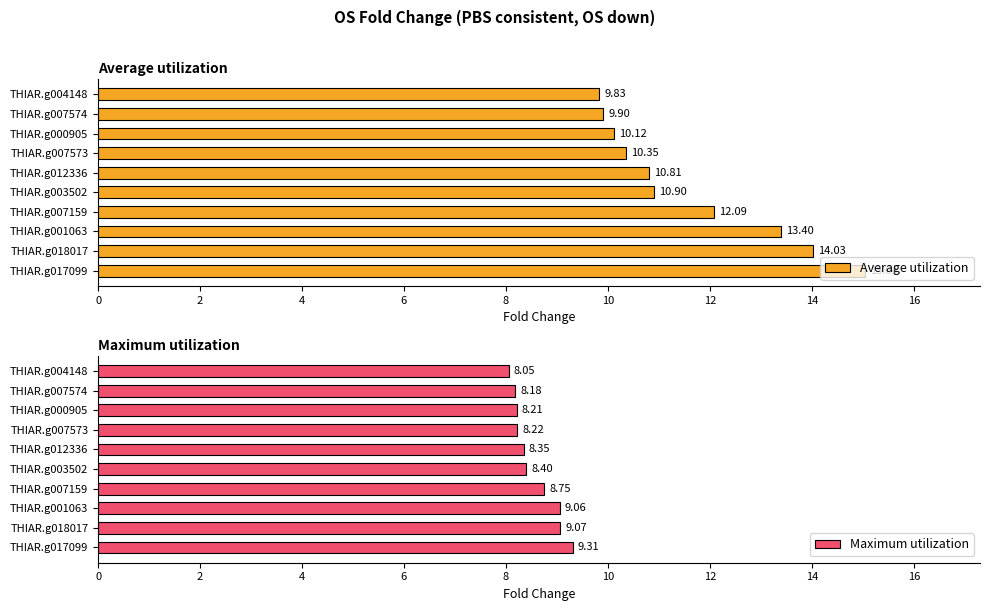

What is the average value of the Average utilization series?

11.6